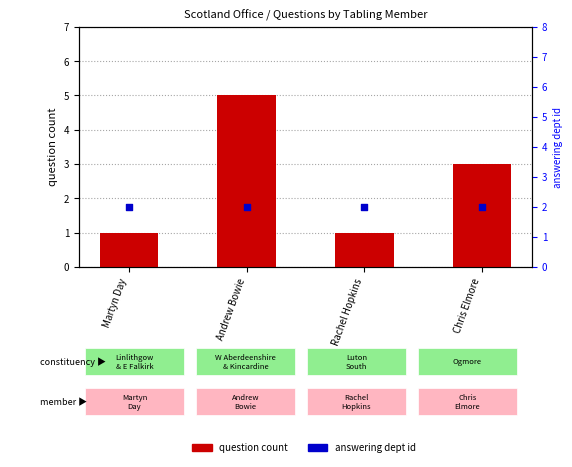

Which series has the largest Y range (max minus min)?

question count